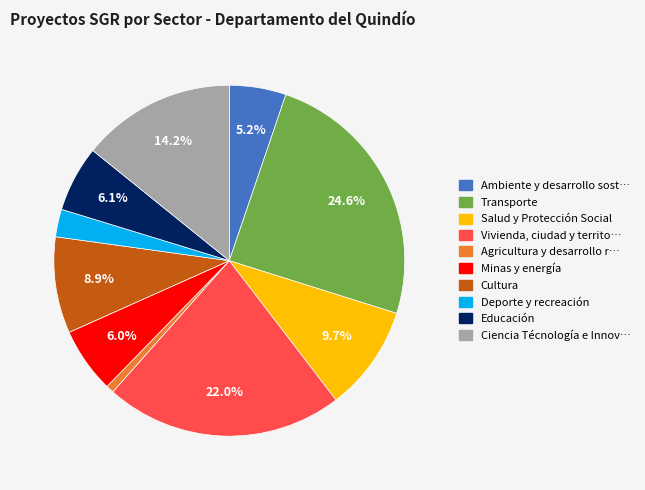

How many segments does this pie chart have?

10